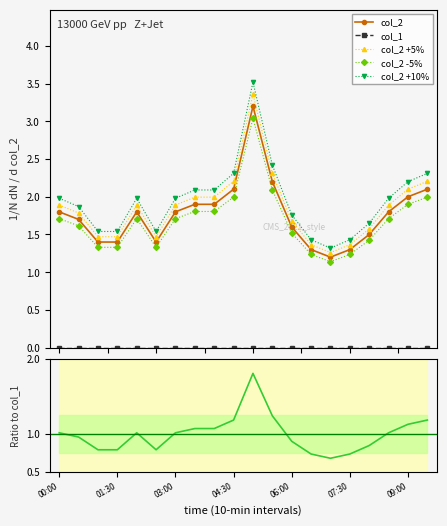

True or false: col_2 / mean and col_2 -5% cross at least once.

False